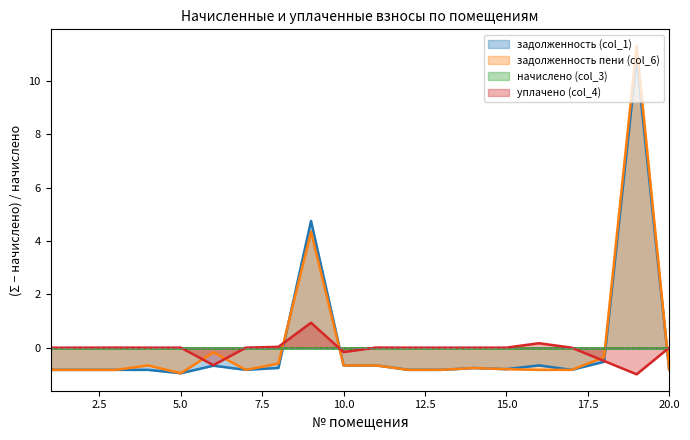

Is it true that задолженность (col_1) equals -0.5 at 12?

False